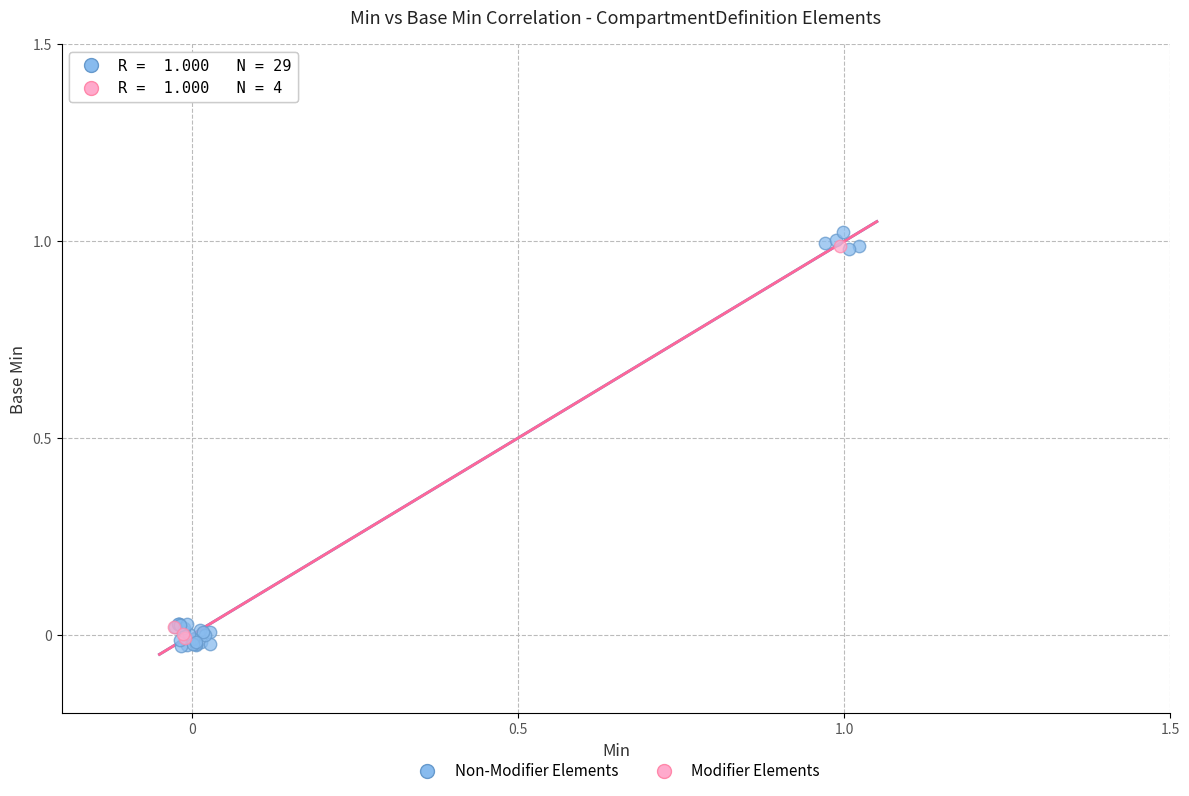

Which series has the widest spread of Y values?

Non-Modifier Elements